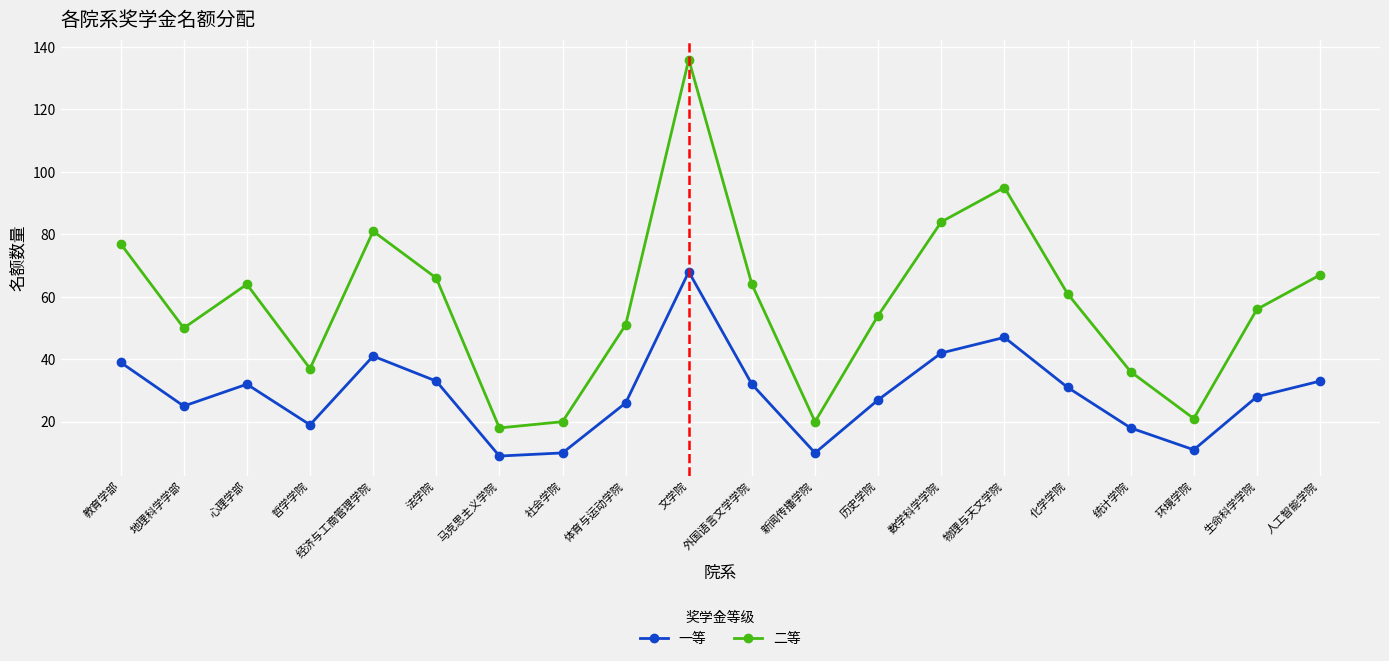

True or false: 二等 has more than 0 points higher than both neighbors.

True